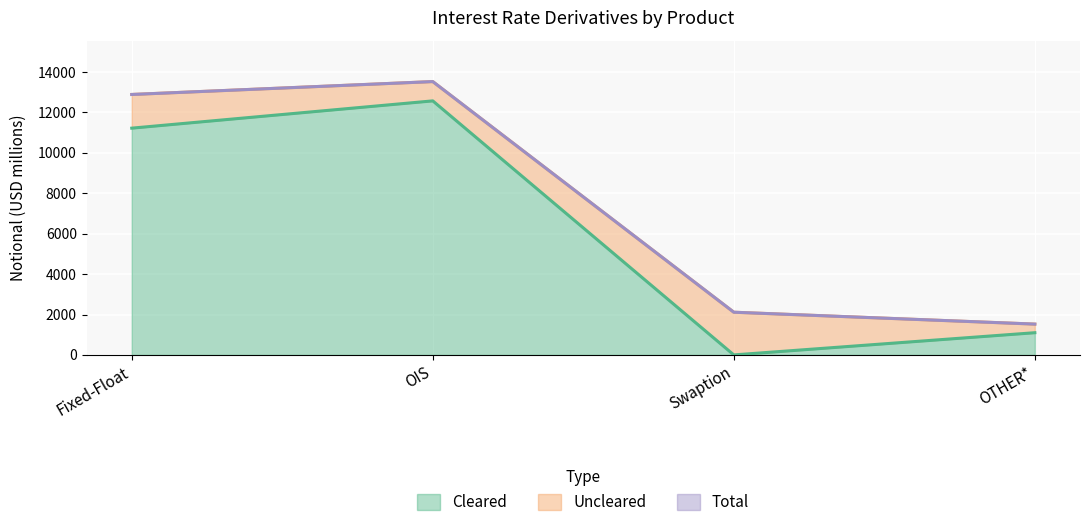

At which category does the chart reach its peak across all series?

OIS